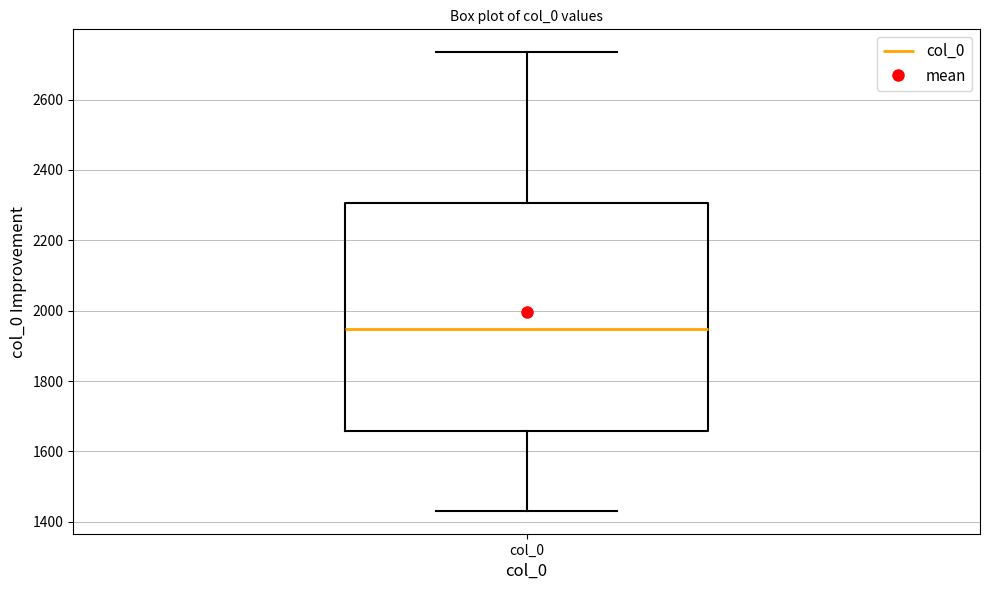

Transcribe this box plot: give where the median line is, the range the box spans, and where the two whiskers end, as read against the y-axis. The values are not printed on the chart, so give them approximately, as read against the axis.

median 1940, box 1660 to 2300, whiskers 1440 to 2740